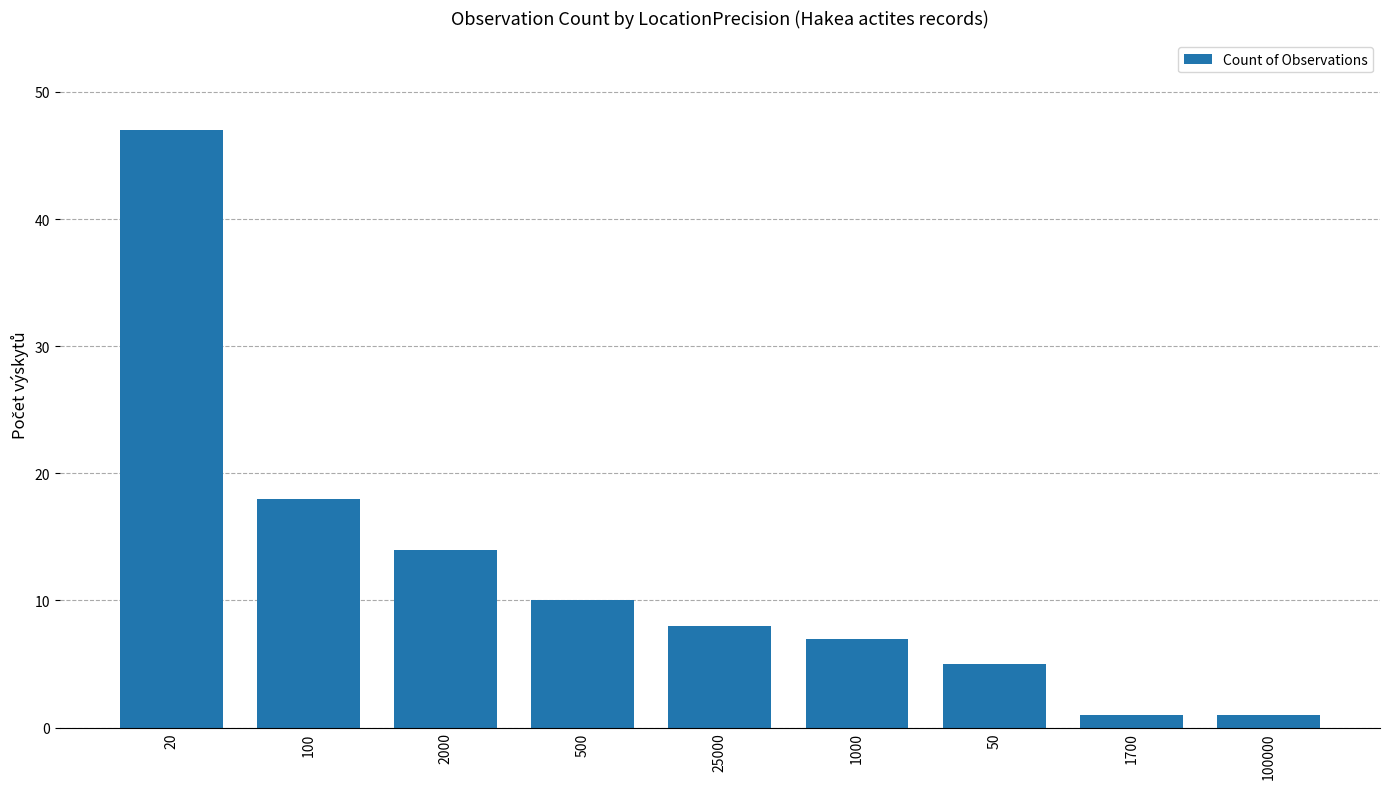

The value at 20 is 21. True or false?

False